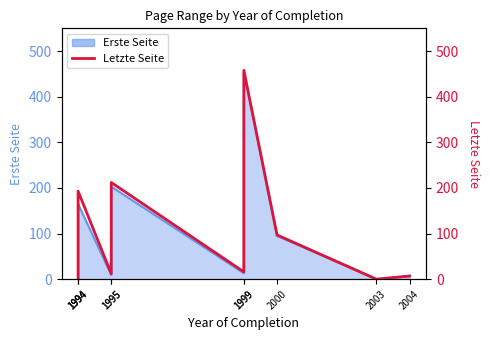

How many points are higher than both their immediate neighbors (excluding endpoints)?

3